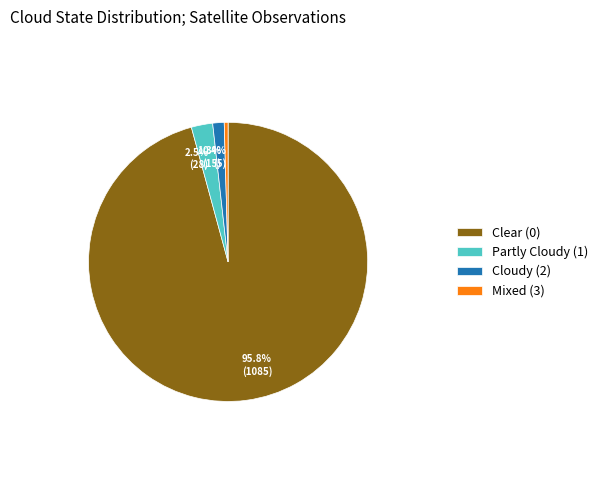

Do Mixed (3) and Partly Cloudy (1) together represent more than half of the pie?

No